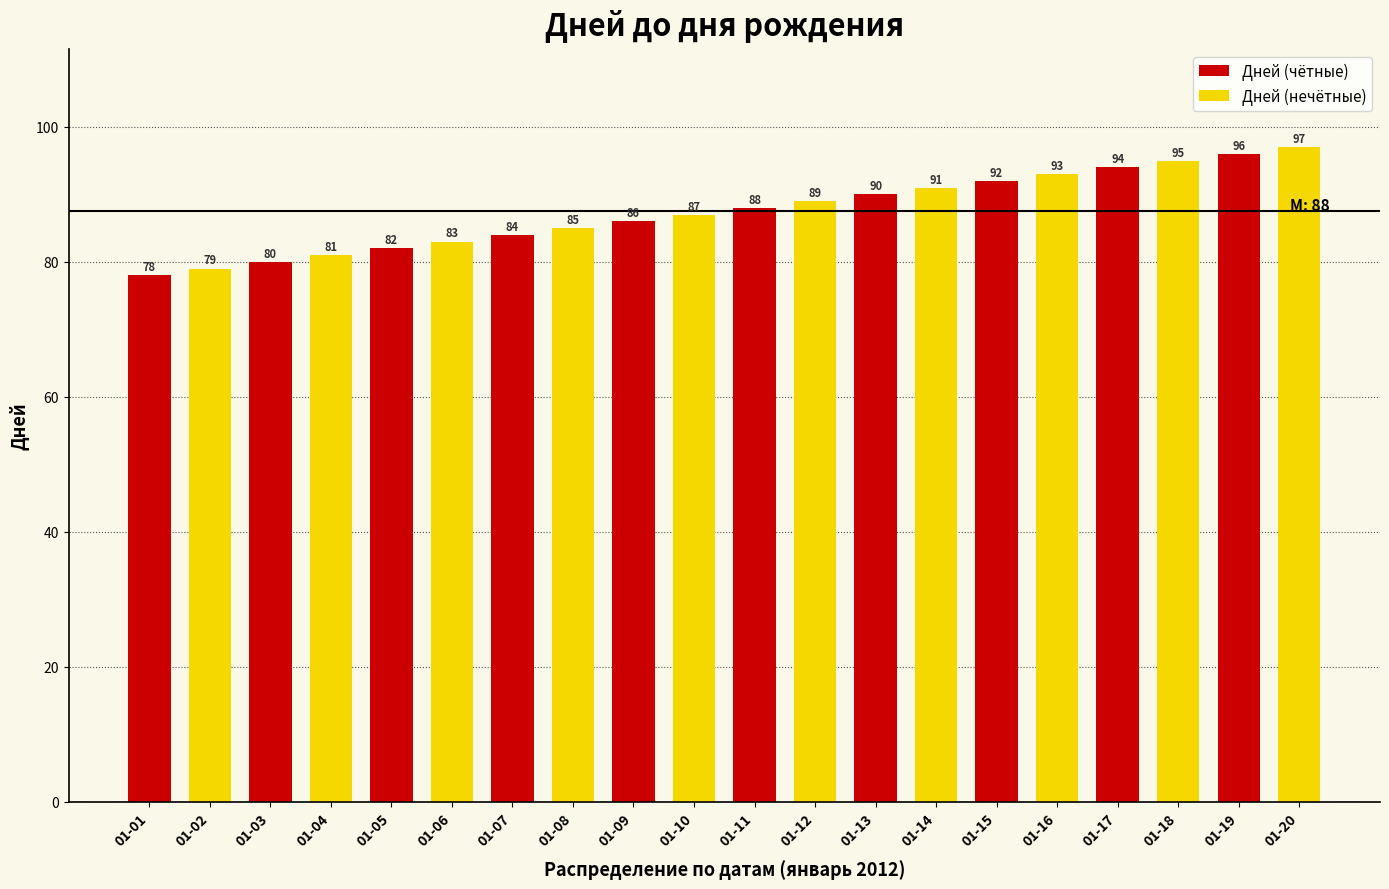

What is the change in value from 2012-01-11 to 2012-01-18?

+7